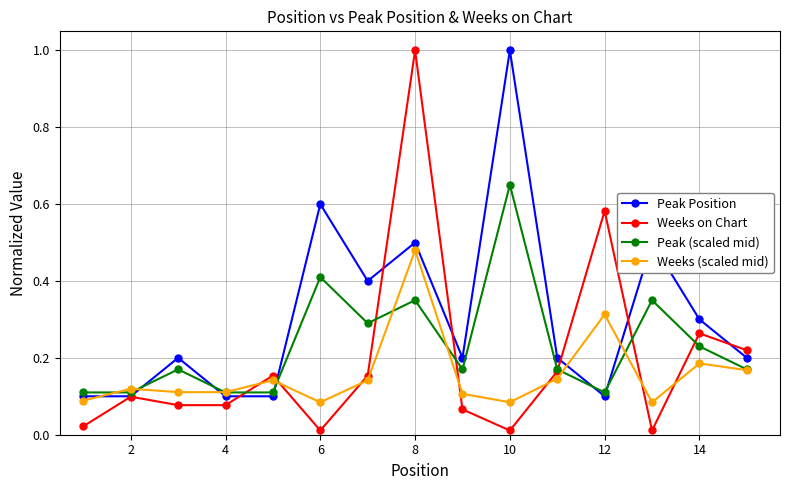

List the series in order of their overall mean, lowest first.

Weeks (scaled mid), Weeks on Chart, Peak (scaled mid), Peak Position